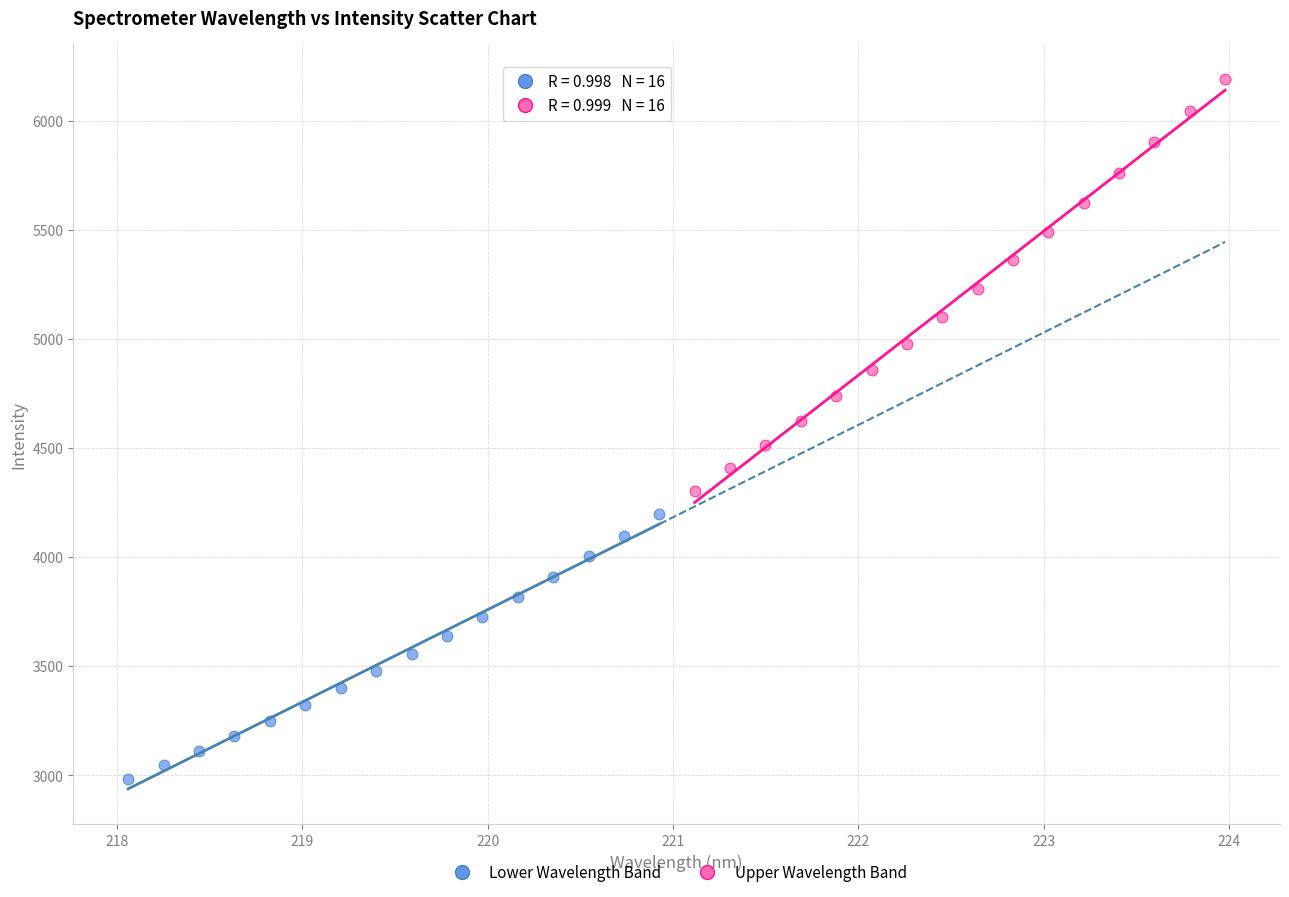

Which series reaches the maximum Y coordinate?

Upper Wavelength Band